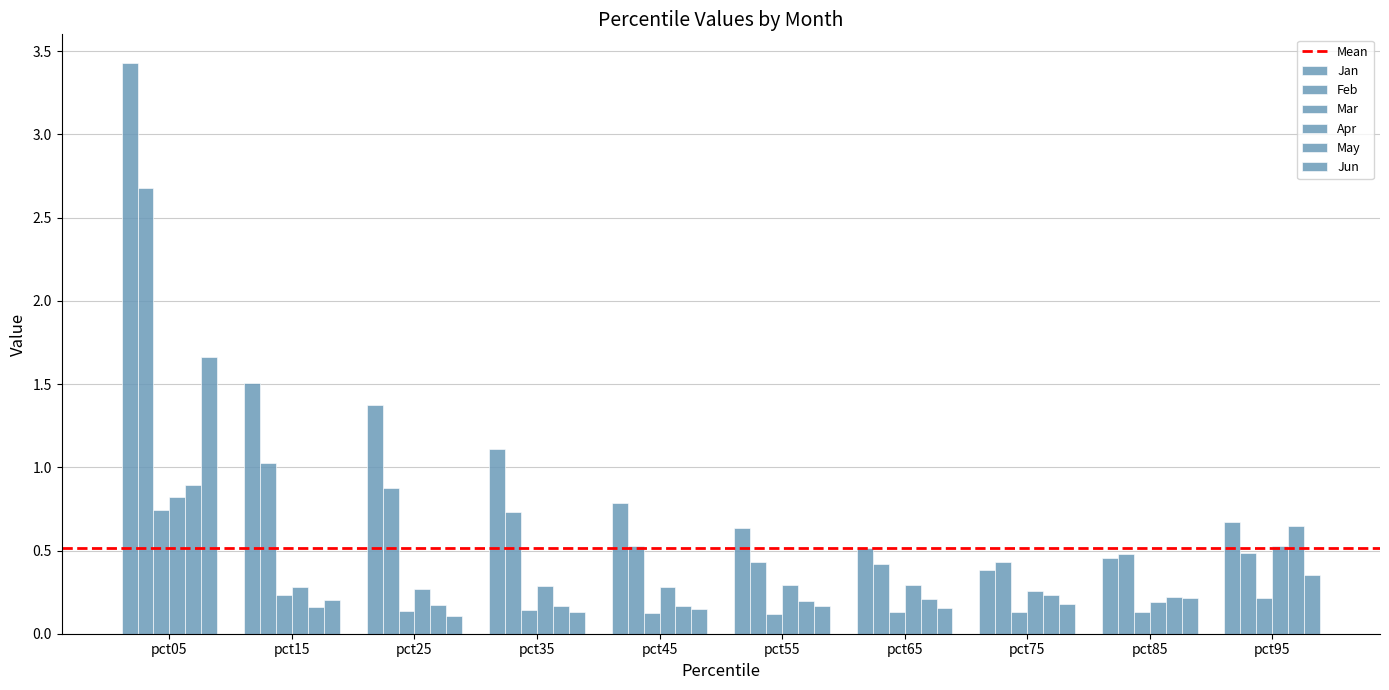

How many bars are there in each group?

6